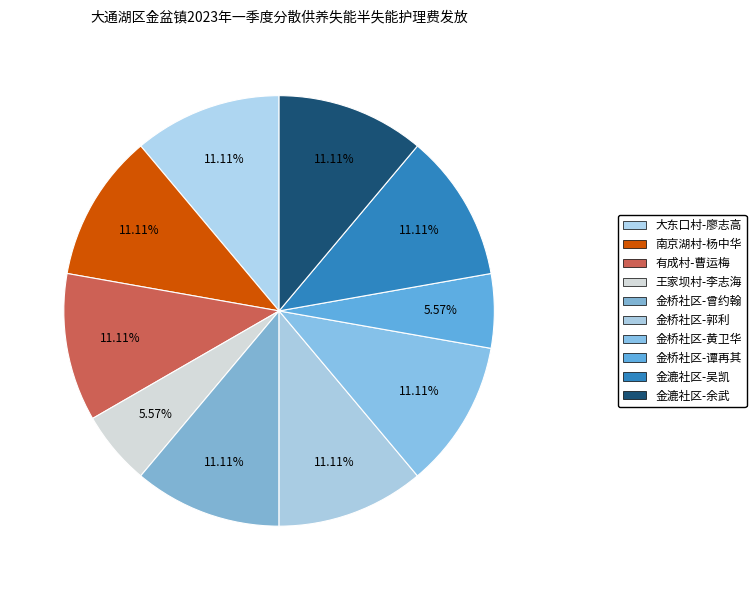

How many slices are in this pie chart?

10